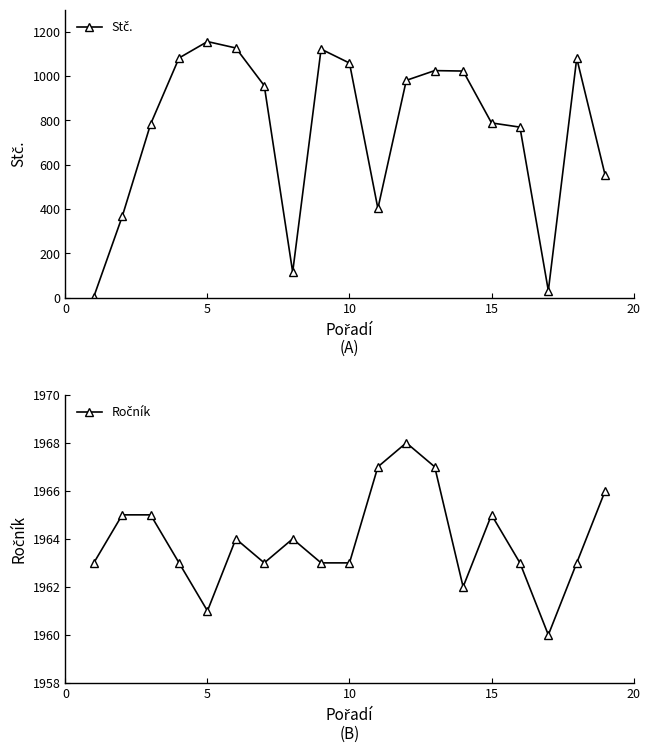

True or false: Ročník and Stč. cross at least once.

False